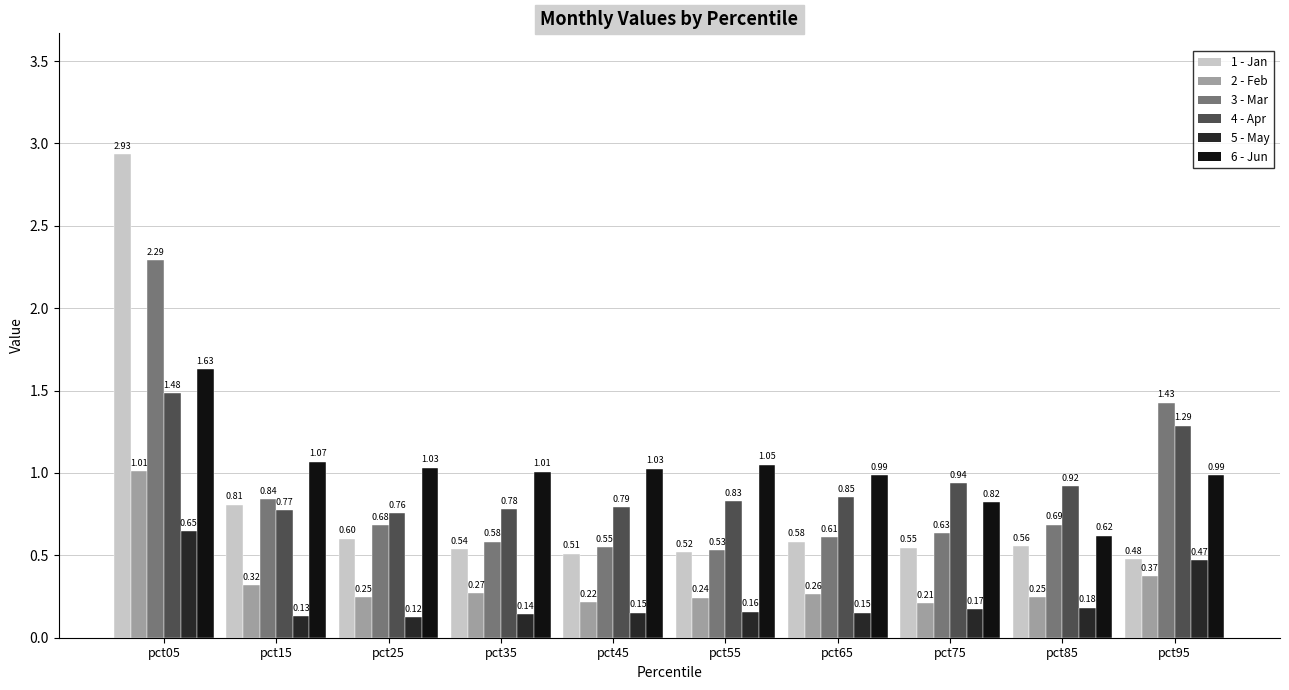

At which category is the sum across all series the highest?

pct05